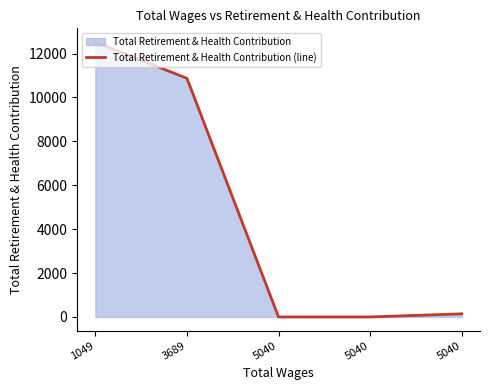

Rank the categories by value from highest to lowest.

1049, 3689, 5040, 5040, 5040